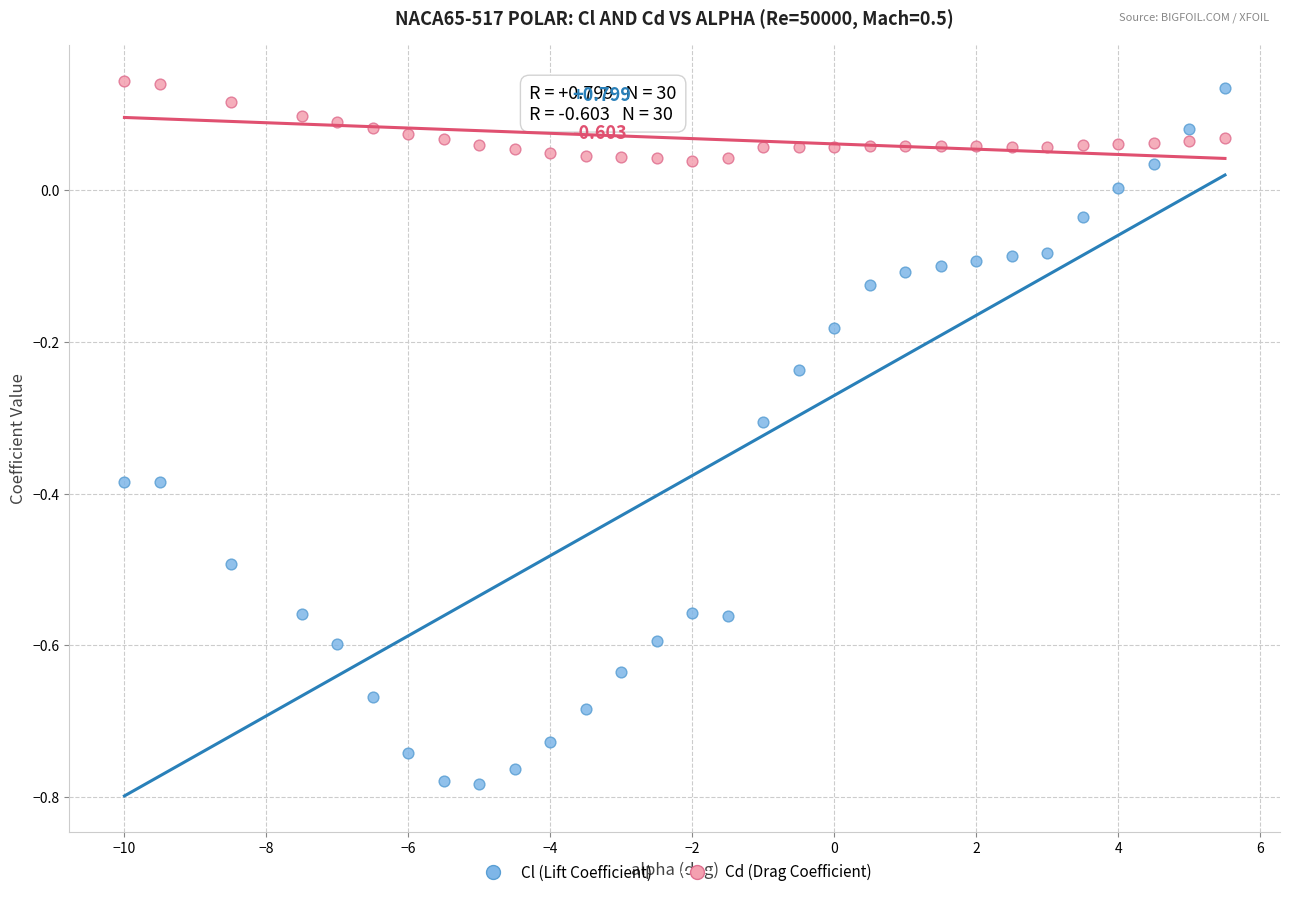

What is the X range (max minus min) for the scatter plot?

15.5